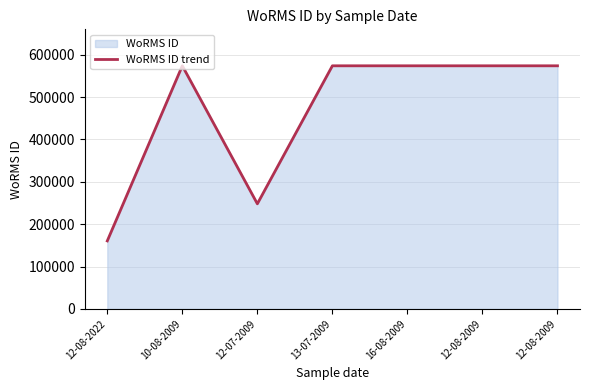

Which label corresponds to the largest value in the chart?

10-08-2009